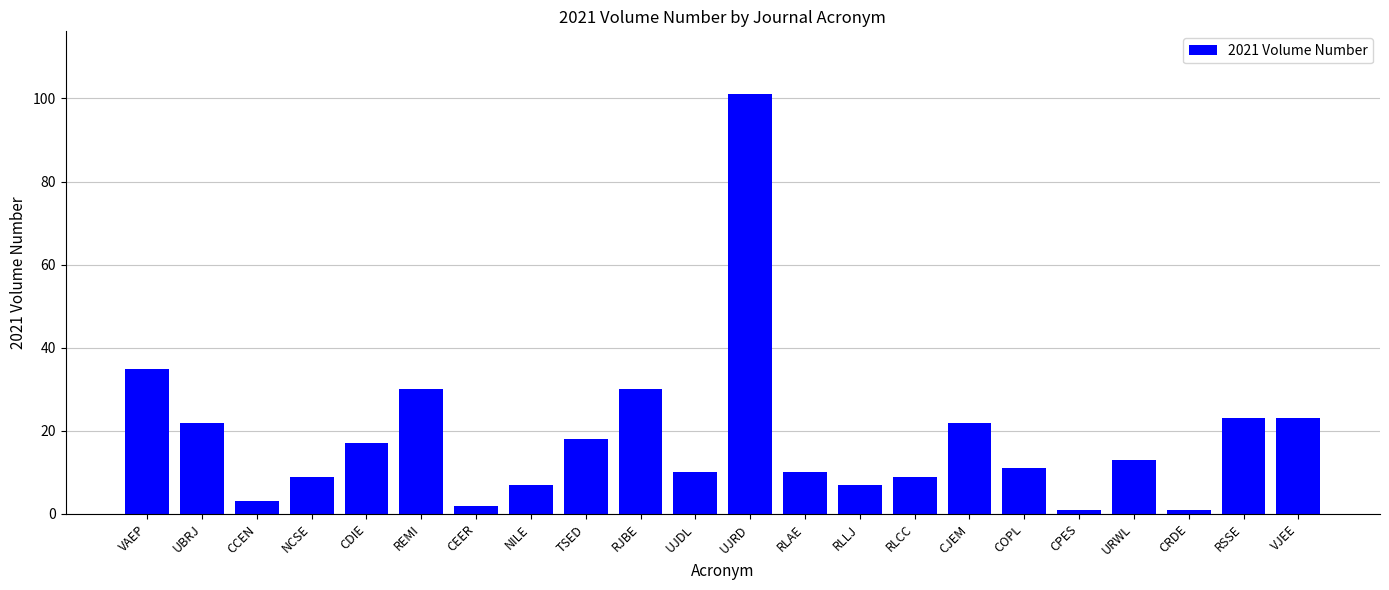

Is it true that the value at RLLJ is 2?

False